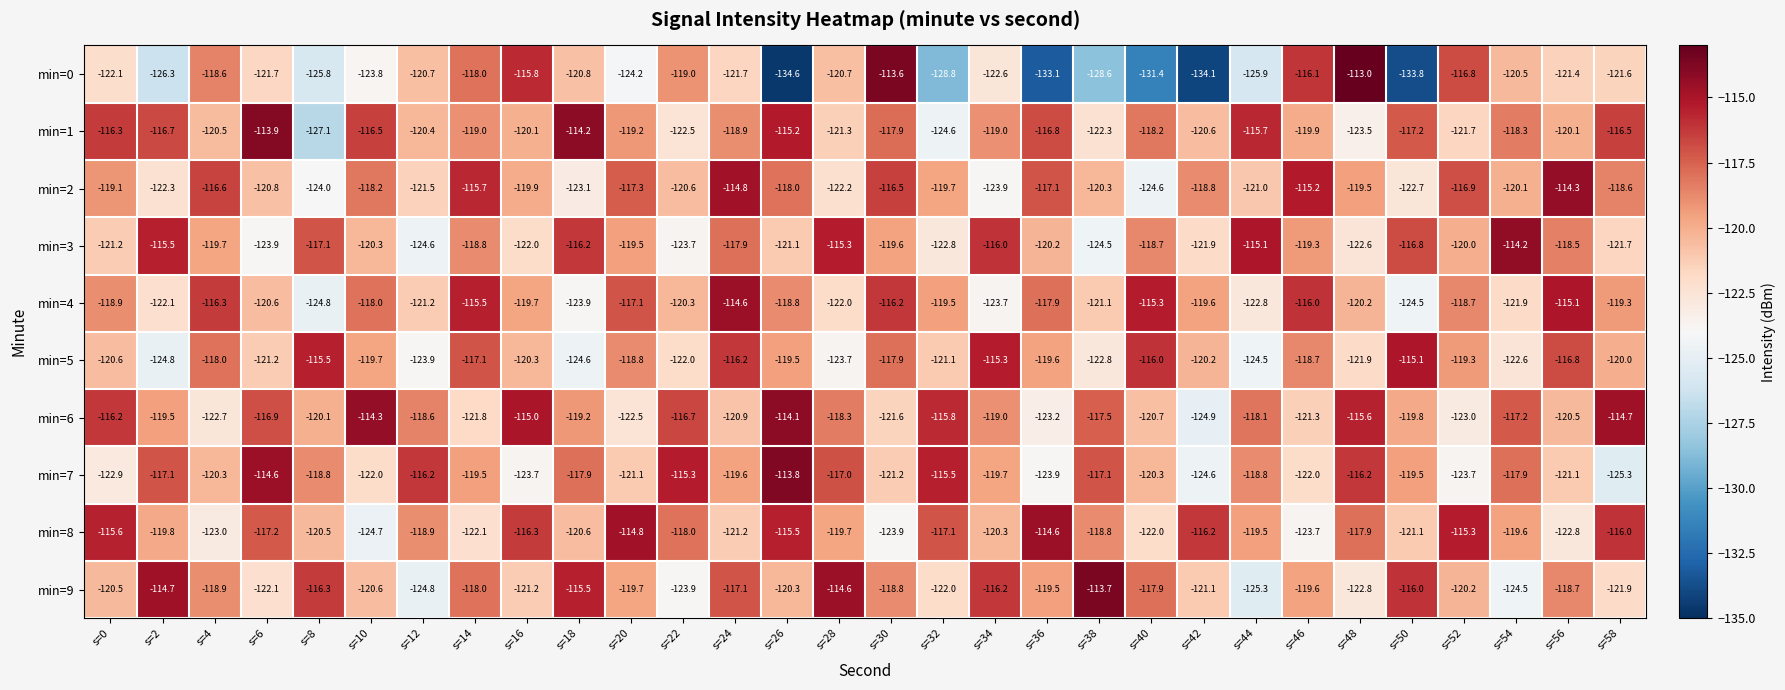

What is the total value across all series at s=24?

-1182.9